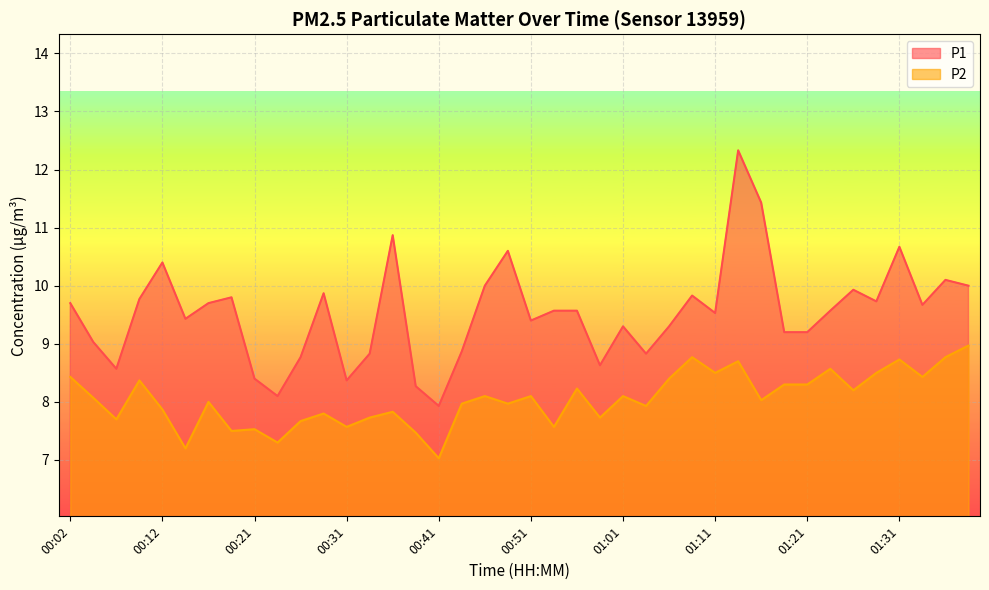

What is the label of the 23rd point from the right?

00:44